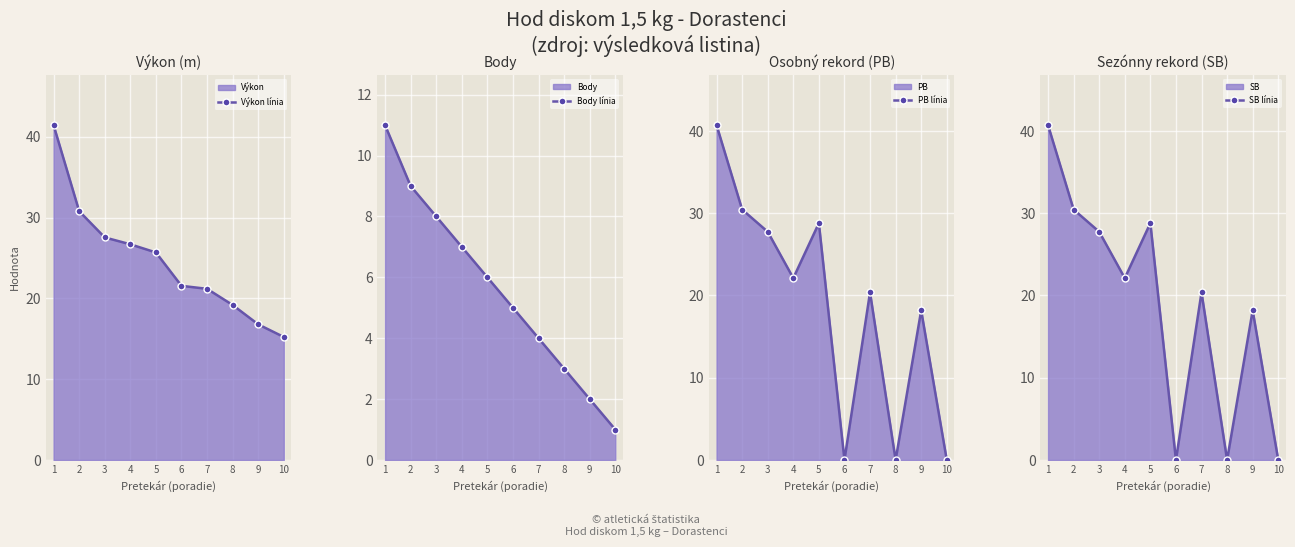

What is the greatest value displayed?

41.4